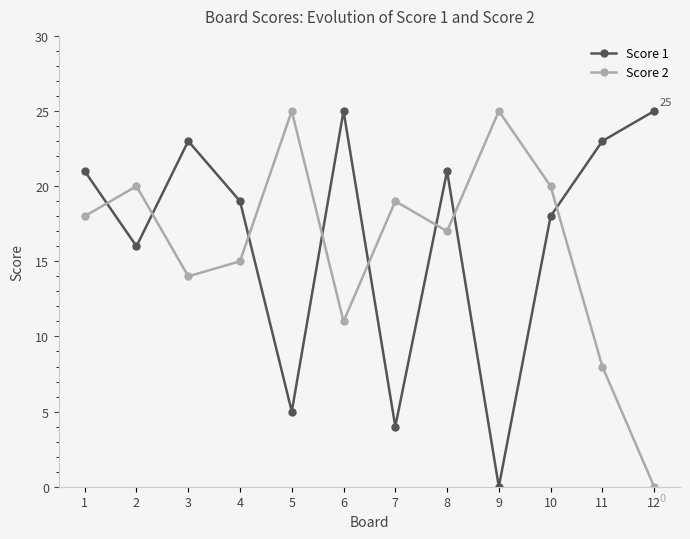

Count the number of categories in the chart.

12